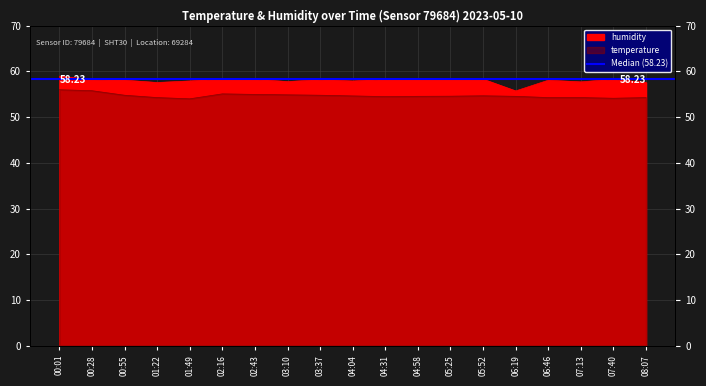

Rank the series at 04:58 from highest to lowest value.

humidity, temperature